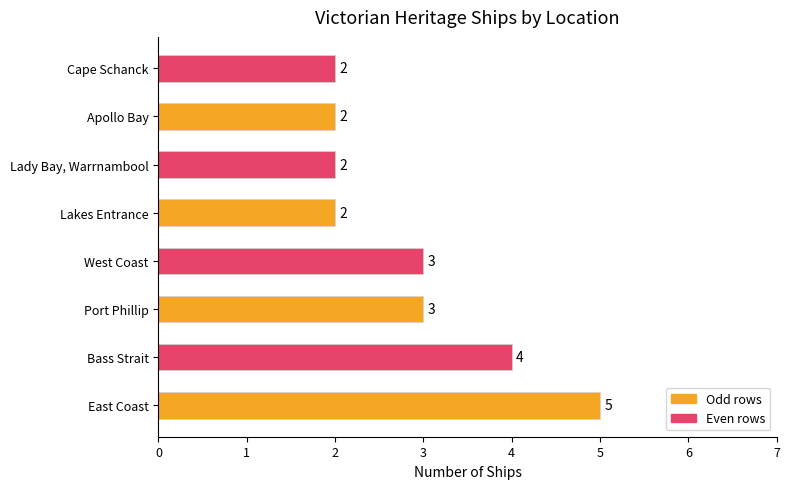

At which category does the chart reach its peak across all series?

East Coast